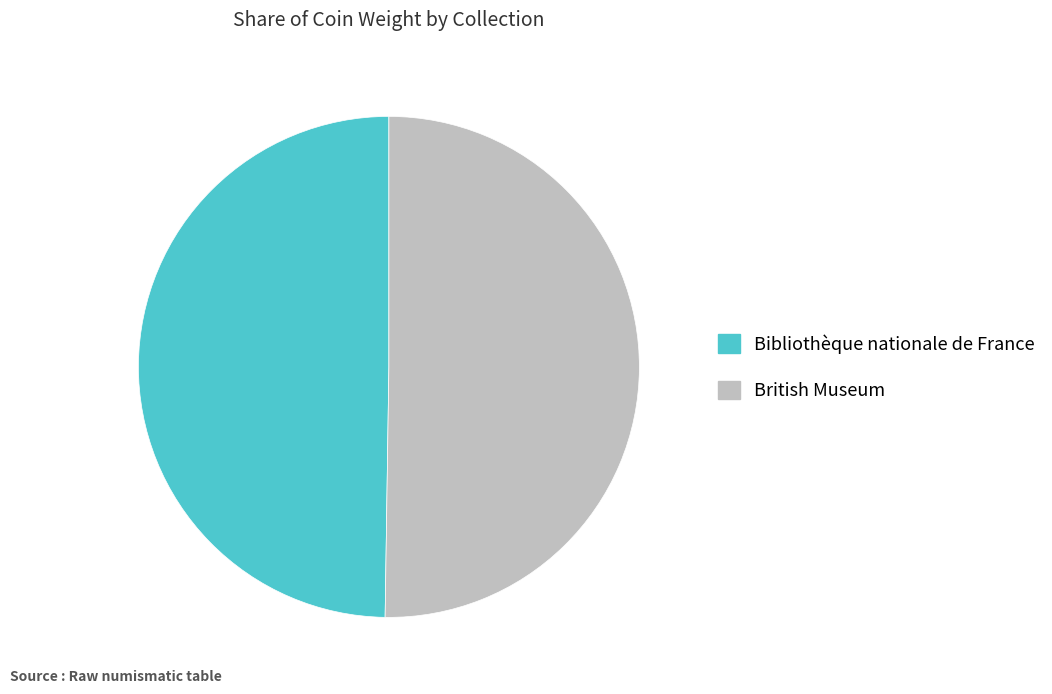

What is the ratio of the value at Bibliothèque nationale de France to the value at British Museum?

1.0